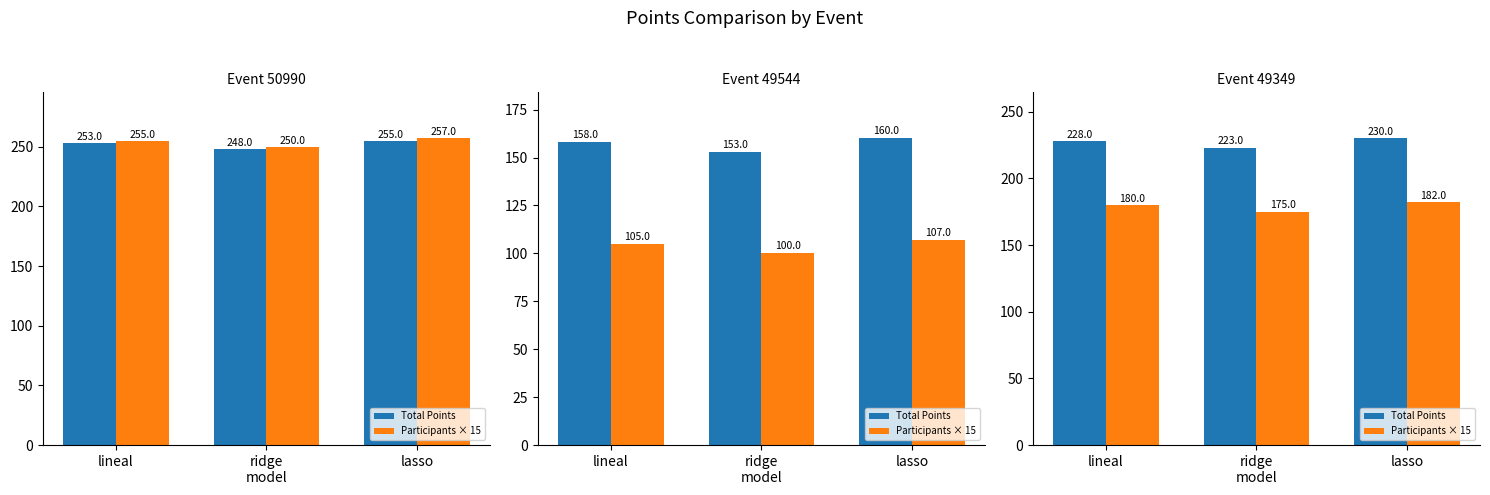

Rank the series by their average value, from lowest to highest.

Participants × 15, Total Points